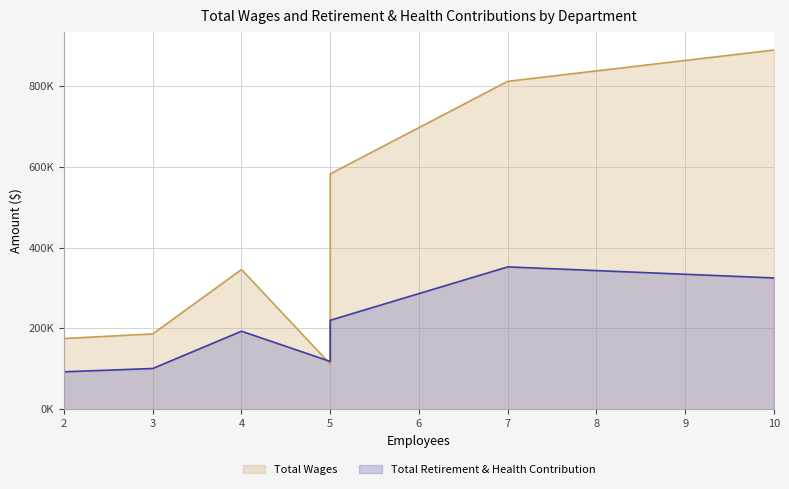

What is the maximum value shown in the chart?

888327